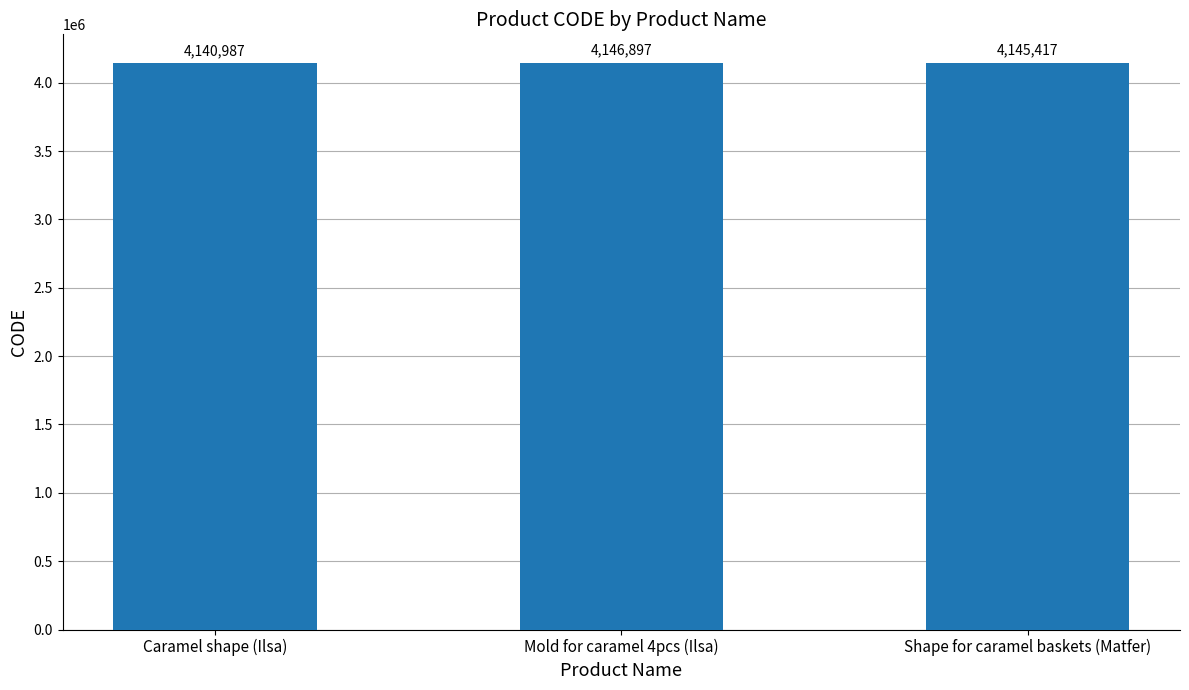

Reading right to left, transcribe all the data shown in this chart.

4145417	4146897	4140987